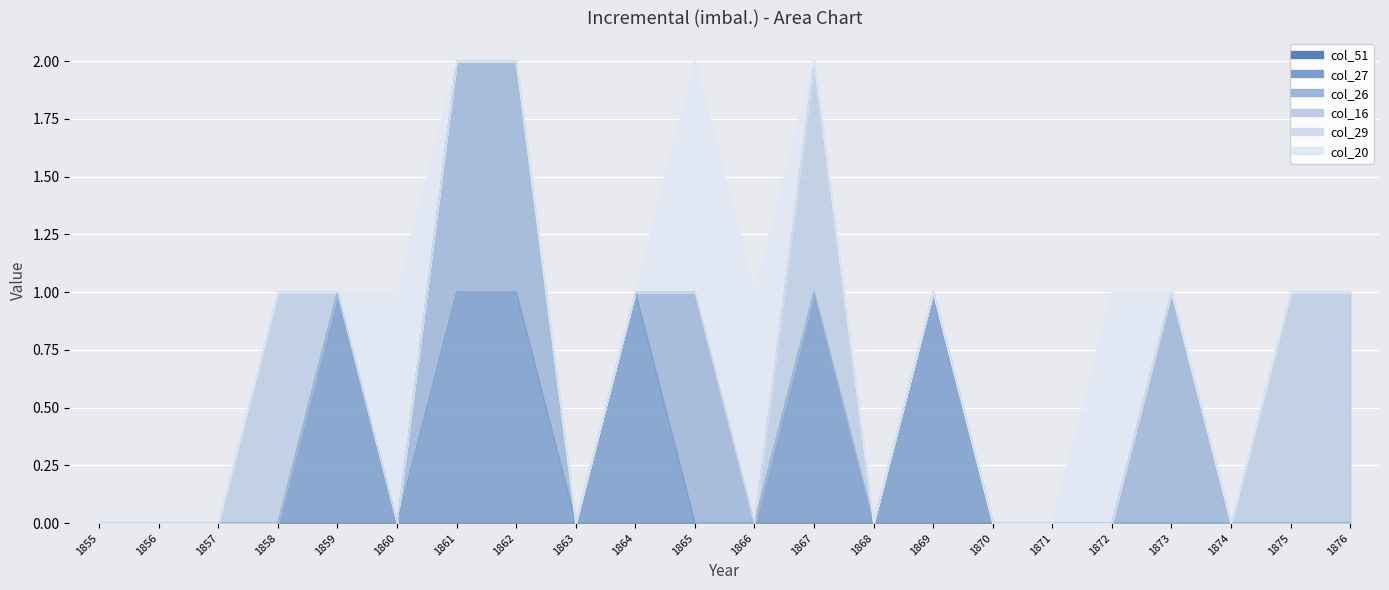

The col_29 series shows 0 at 1859. True or false?

True